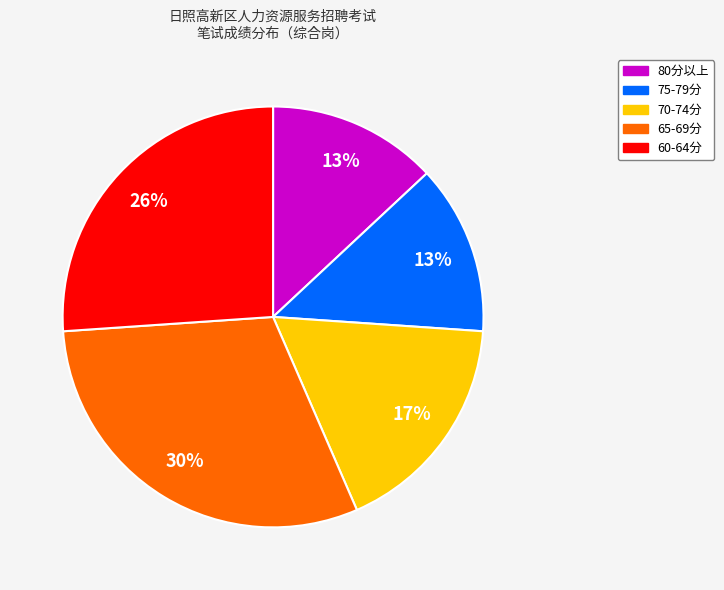

Does any single category account for the majority?

No